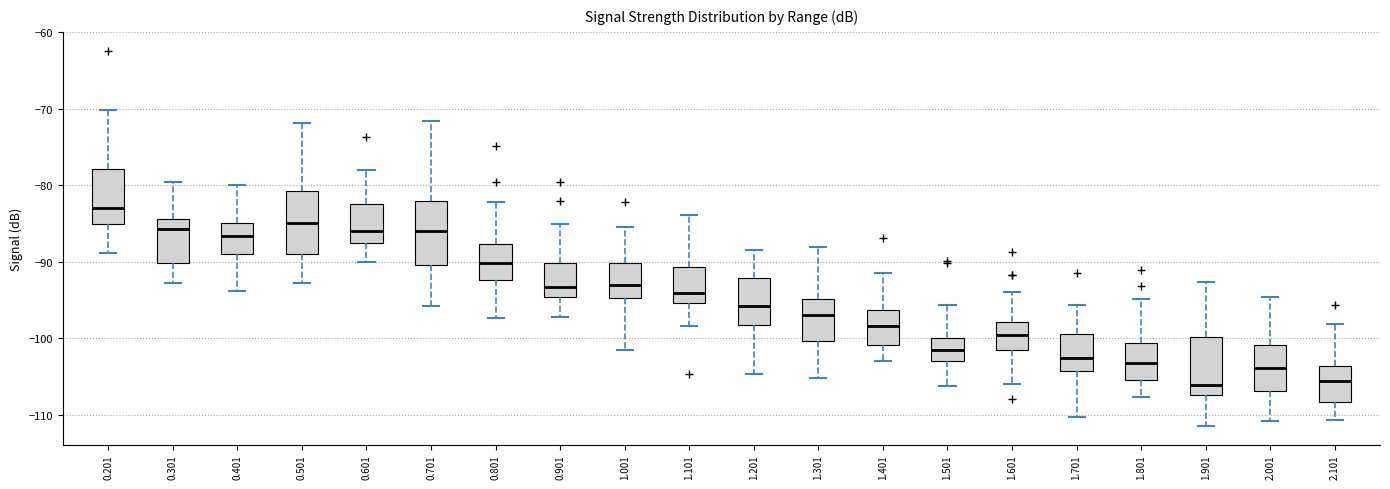

Reading left to right, transcribe this box plot: for each box, give where its median line is, the range the box spans, and where its two whiskers end, as read against the y-axis. The values are not printed on the chart, so give them approximately, as read against the axis.

0.201: median -83, box -85 to -78, whiskers -89 to -70
0.301: median -86, box -90 to -84, whiskers -93 to -79
0.401: median -87, box -89 to -85, whiskers -94 to -80
0.501: median -85, box -89 to -81, whiskers -93 to -72
0.601: median -86, box -87 to -82, whiskers -90 to -78
0.701: median -86, box -90 to -82, whiskers -96 to -72
0.801: median -90, box -92 to -88, whiskers -97 to -82
0.901: median -93, box -95 to -90, whiskers -97 to -85
1.001: median -93, box -95 to -90, whiskers -101 to -85
1.101: median -94, box -95 to -91, whiskers -98 to -84
1.201: median -96, box -98 to -92, whiskers -105 to -88
1.301: median -97, box -100 to -95, whiskers -105 to -88
1.401: median -98, box -101 to -96, whiskers -103 to -91
1.501: median -101, box -103 to -100, whiskers -106 to -96
1.601: median -99, box -101 to -98, whiskers -106 to -94
1.701: median -102, box -104 to -99, whiskers -110 to -96
1.801: median -103, box -105 to -101, whiskers -108 to -95
1.901: median -106, box -107 to -100, whiskers -111 to -93
2.001: median -104, box -107 to -101, whiskers -111 to -95
2.101: median -106, box -108 to -104, whiskers -111 to -98